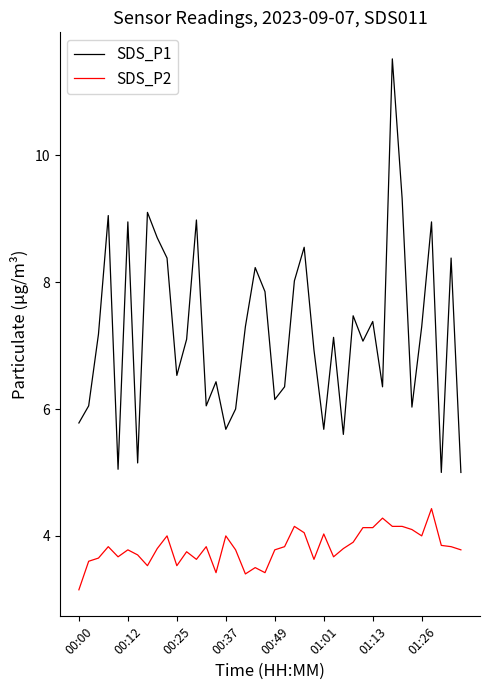

In SDS_P1, how many points are lower than both neighbors (excluding endpoints)?

12